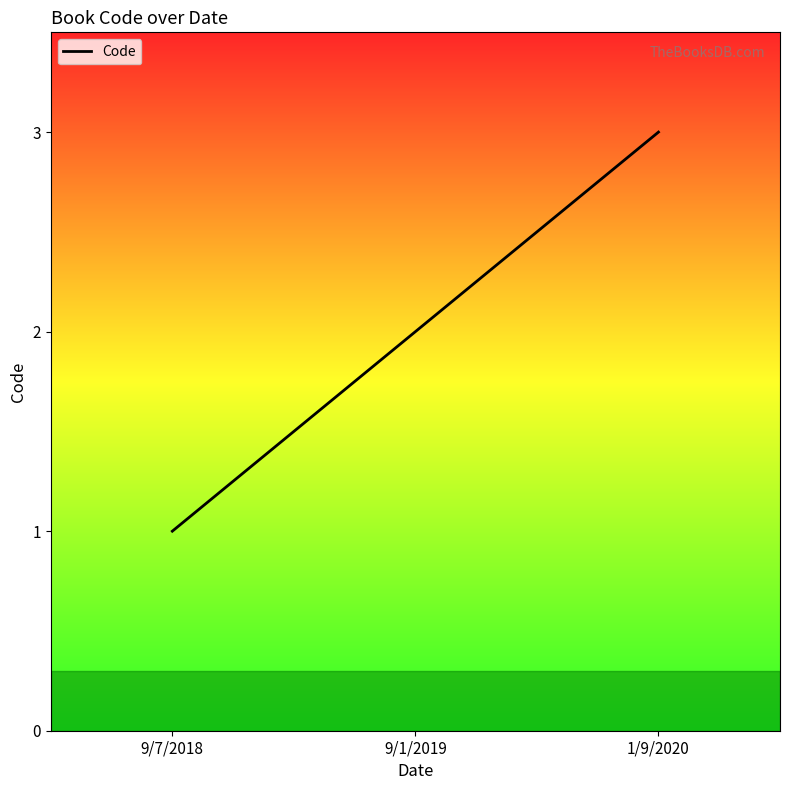

Reading left to right, list all the values displayed in this chart.

1	2	3